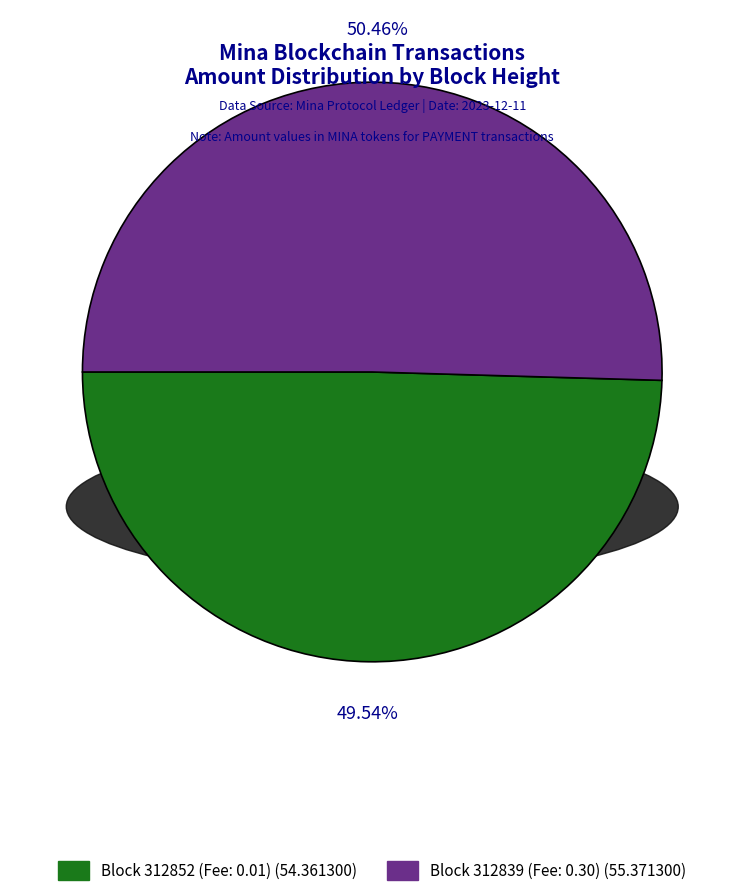

Does any single category account for the majority?

Yes